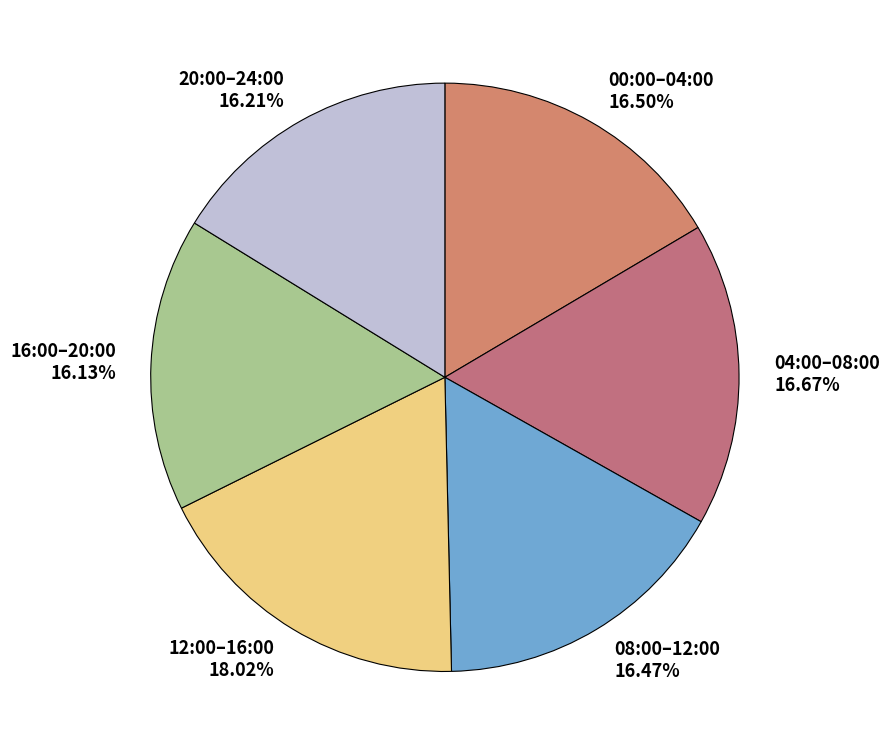

How many segments does this pie chart have?

6